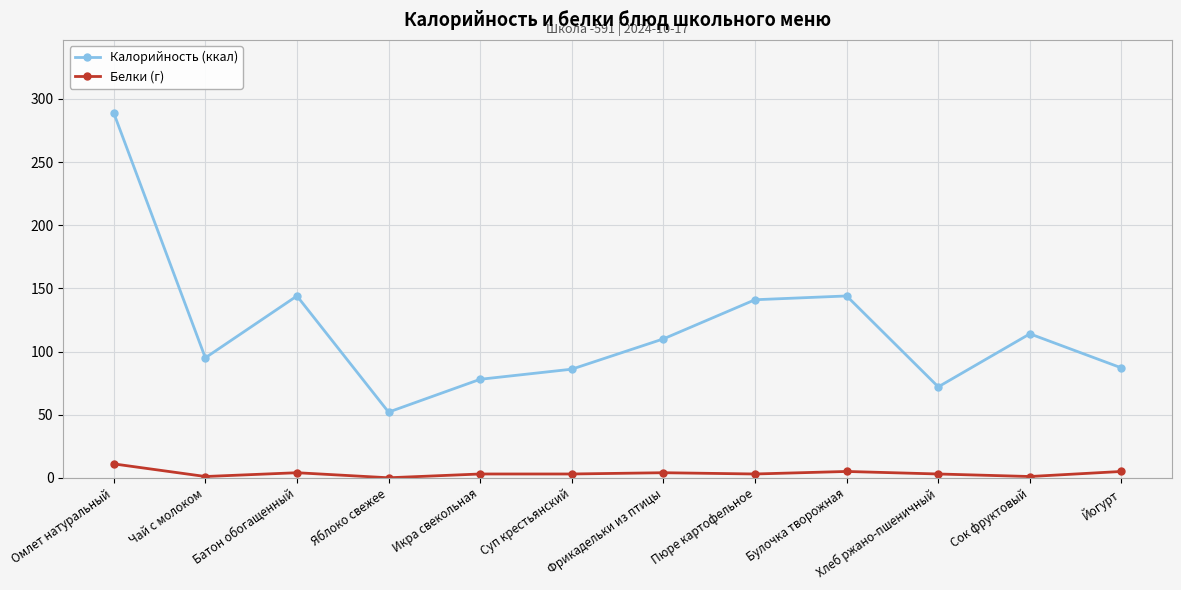

Which series has the largest total across all categories?

Калорийность (ккал)